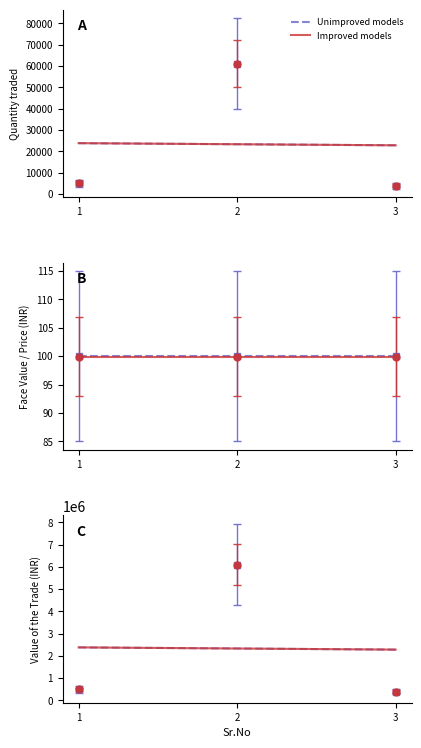

The Quantity traded series shows 29998.1 at SAMCO FLEXI CAP FUND. True or false?

False